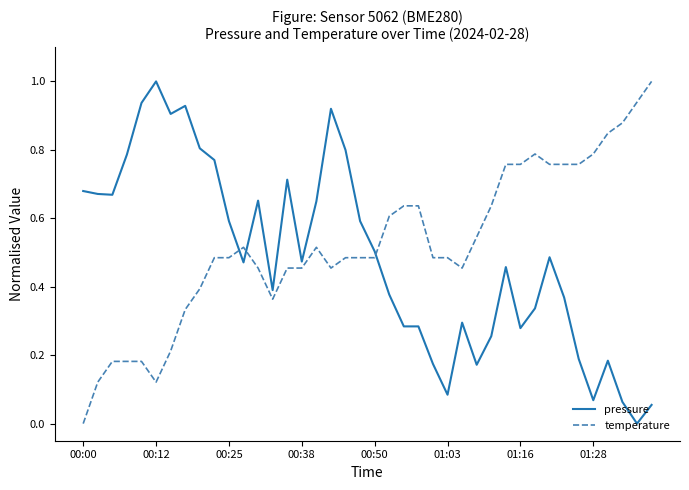

At how many categories does at least one series exceed 0?

40